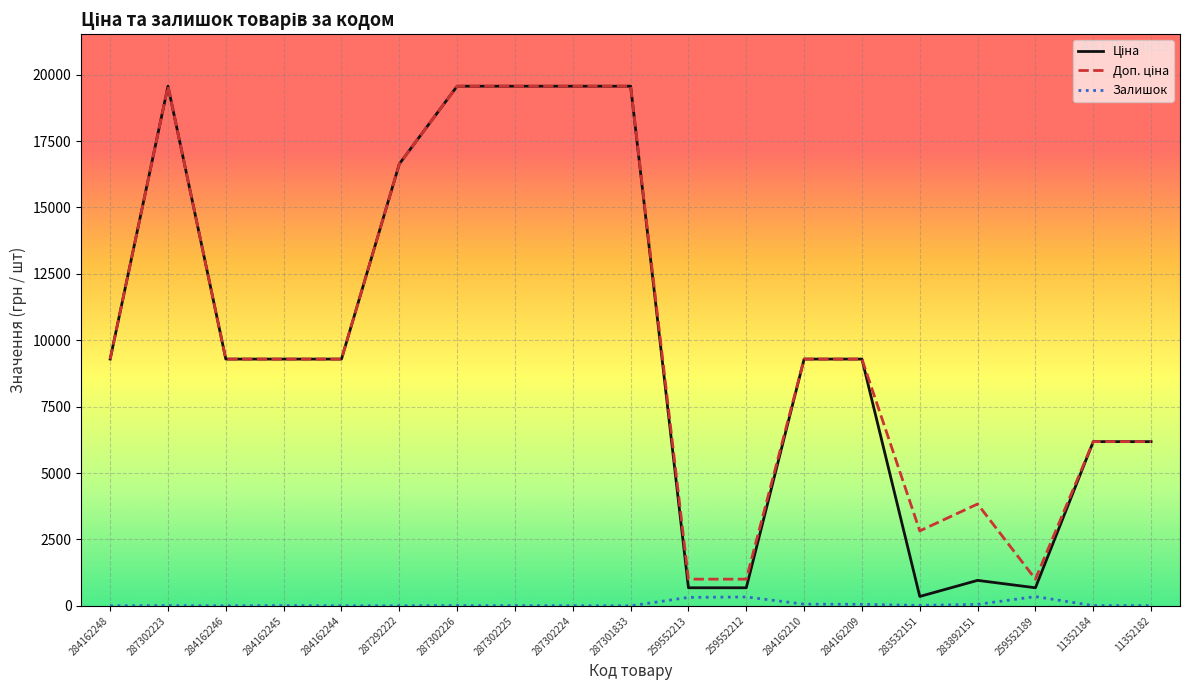

Does the chart have visible grid lines?

Yes